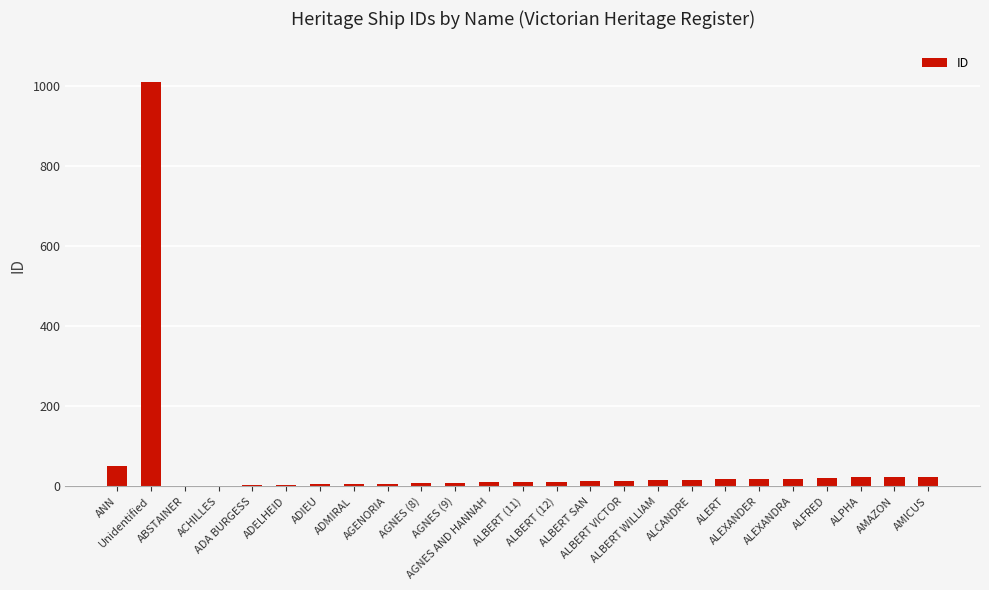

What is the greatest value displayed?

1009